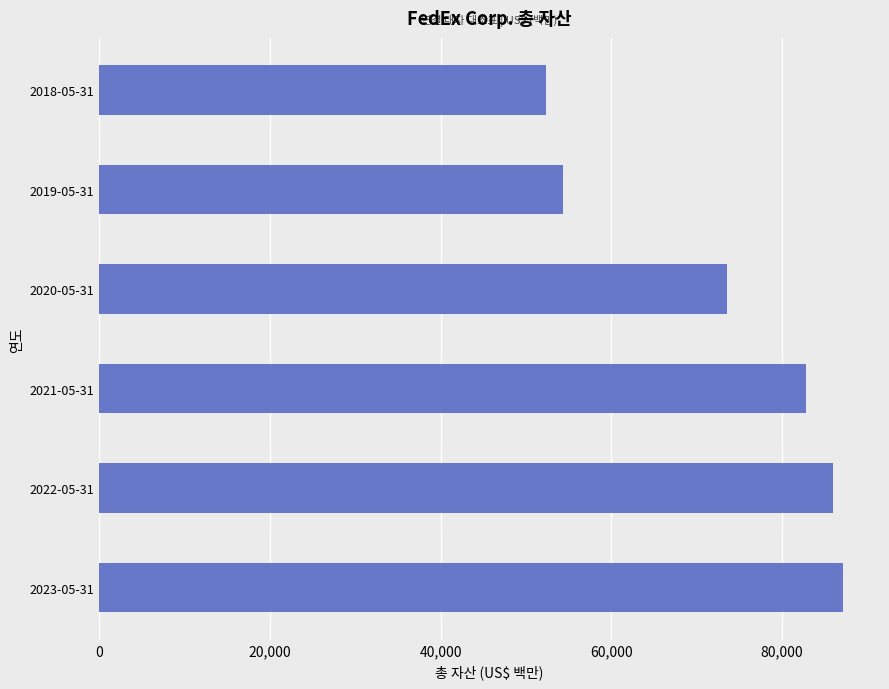

What is the change in value from 2020-05-31 to 2018-05-31?

-21207